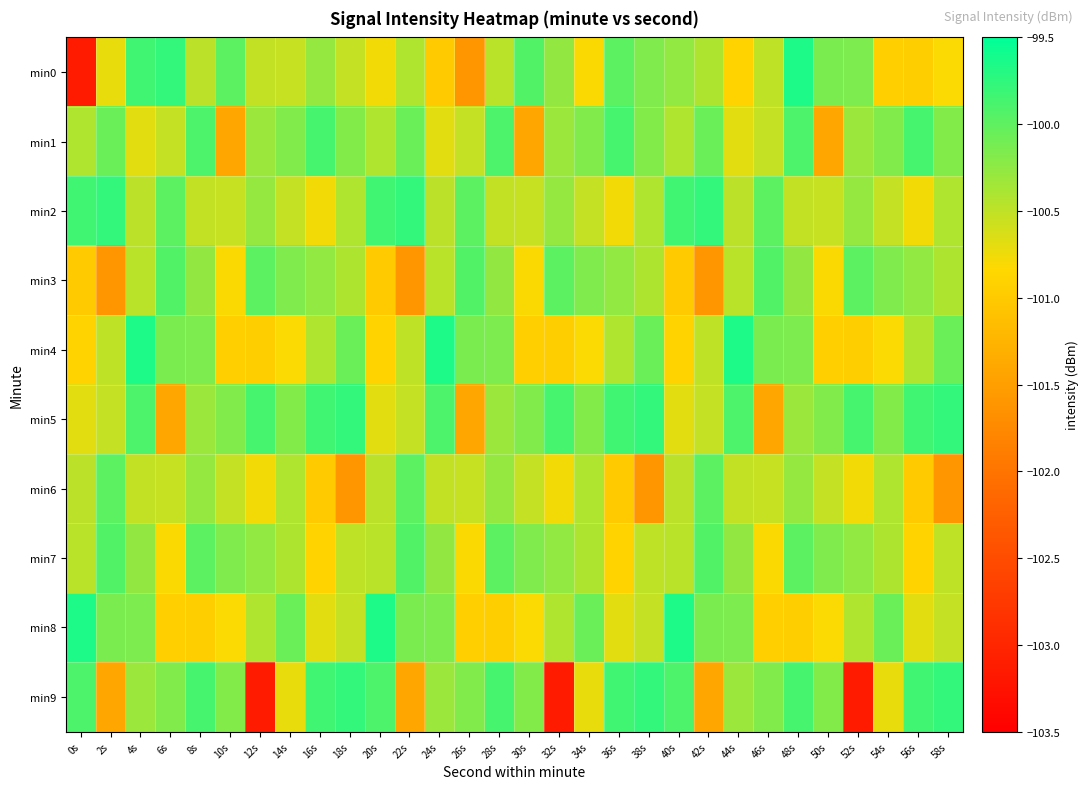

At how many categories does at least one series exceed -100?

26